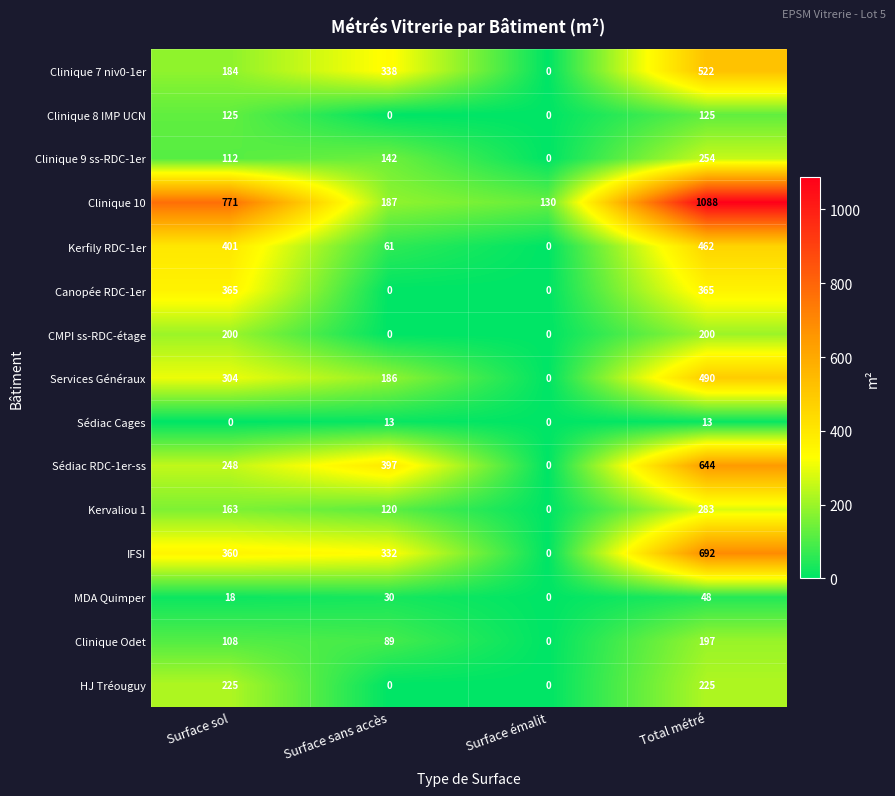

What is the sum of the Sédiac RDC-1er-ss values at Surface sol and Surface émalit?

248